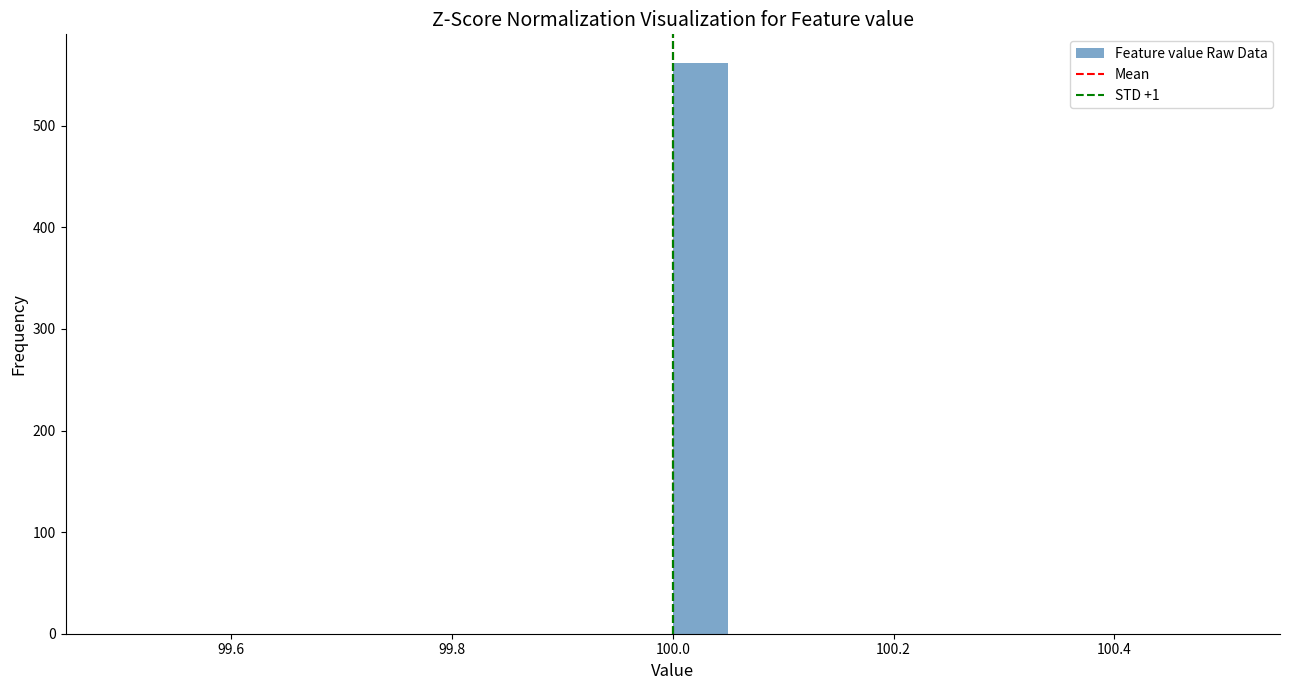

Around what value on the x-axis is the tallest bar? Give the approximate position of its centre, as read against the axis.

100.02